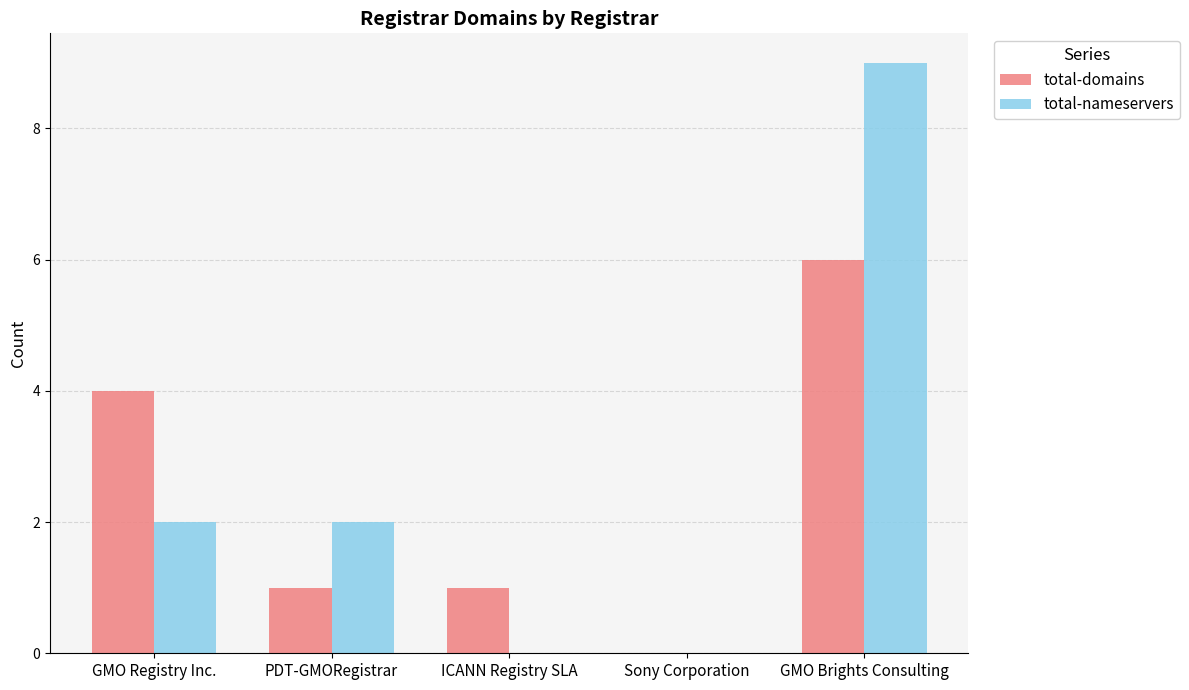

Which label corresponds to the largest value in the chart?

GMO Brights Consulting